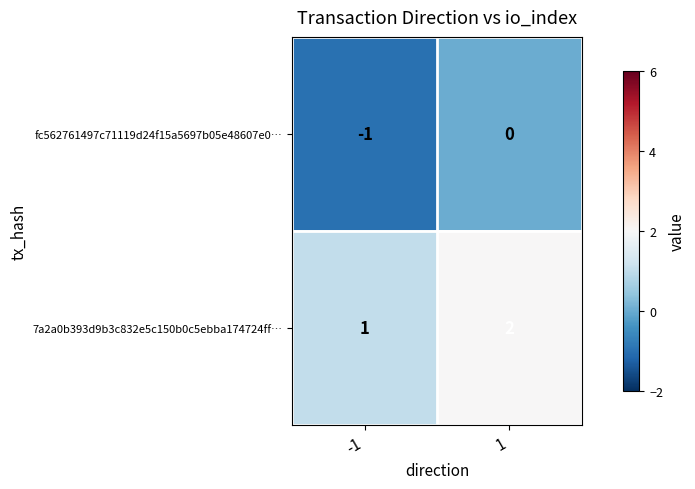

Is it true that fc562761497c71119d24f15a5697b05e48607e0… equals 0 at -1?

False